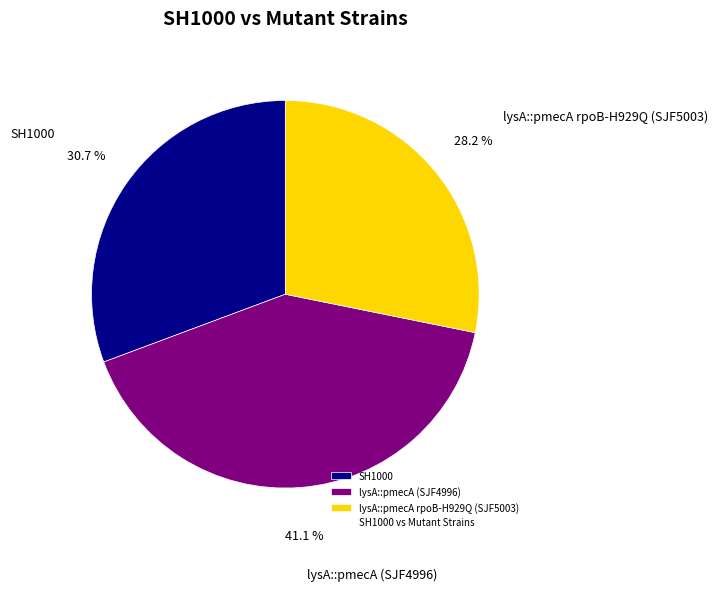

Count the number of slices in the pie.

3